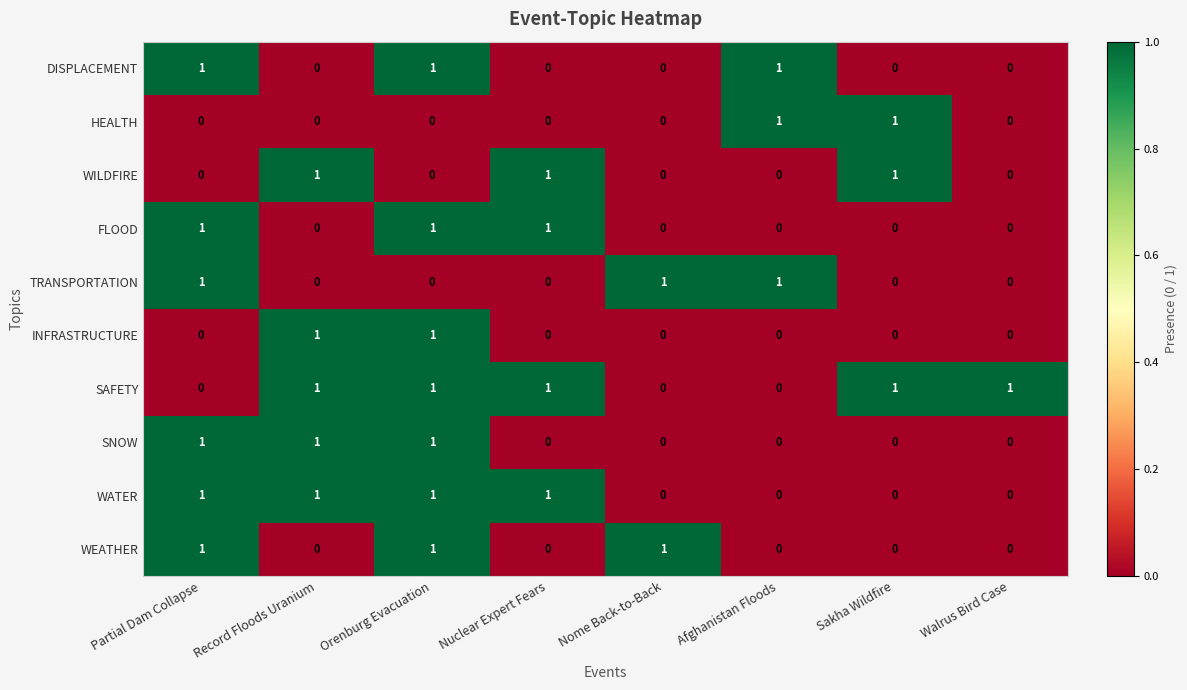

The value of DISPLACEMENT at Walrus Bird Case is 1. True or false?

False